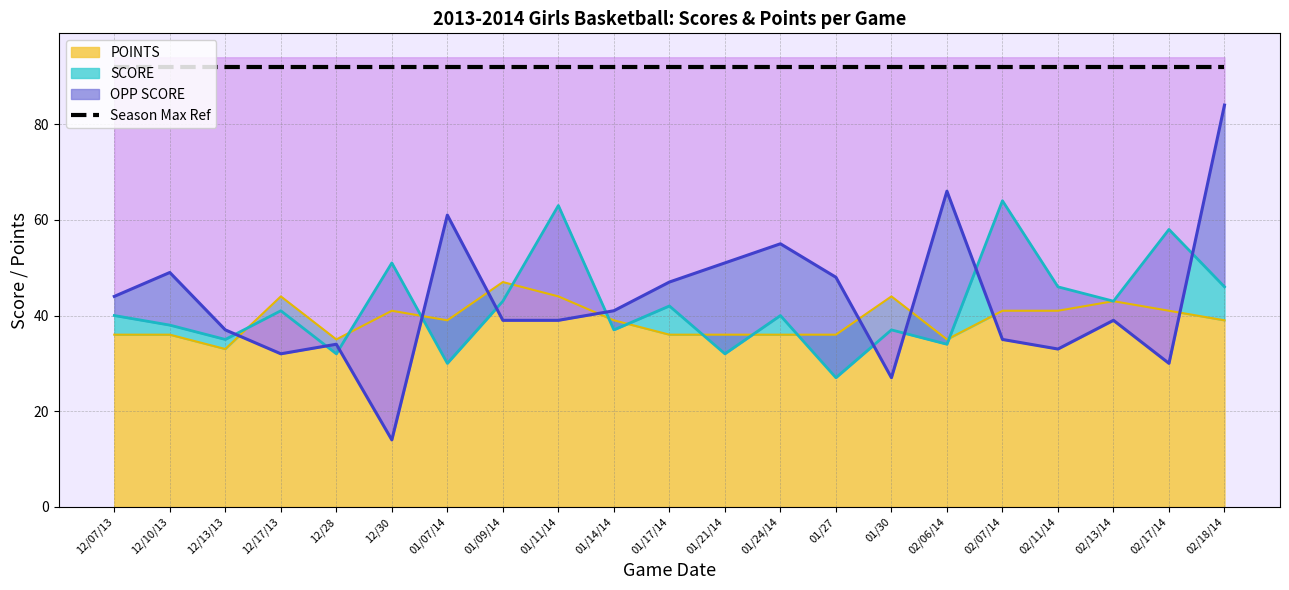

Reading left to right, what are all the values shown in this chart?

OPP SCORE: 12/07/13=44	12/10/13=49	12/13/13=37	12/17/13=32	12/28=34	12/30=14	01/07/14=61	01/09/14=39	01/11/14=39	01/14/14=41	01/17/14=47	01/21/14=51	01/24/14=55	01/27=48	01/30=27	02/06/14=66	02/07/14=35	02/11/14=33	02/13/14=39	02/17/14=30	02/18/14=84
SCORE: 12/07/13=40	12/10/13=38	12/13/13=35	12/17/13=41	12/28=32	12/30=51	01/07/14=30	01/09/14=43	01/11/14=63	01/14/14=37	01/17/14=42	01/21/14=32	01/24/14=40	01/27=27	01/30=37	02/06/14=34	02/07/14=64	02/11/14=46	02/13/14=43	02/17/14=58	02/18/14=46
POINTS: 12/07/13=36	12/10/13=36	12/13/13=33	12/17/13=44	12/28=35	12/30=41	01/07/14=39	01/09/14=47	01/11/14=44	01/14/14=39	01/17/14=36	01/21/14=36	01/24/14=36	01/27=36	01/30=44	02/06/14=35	02/07/14=41	02/11/14=41	02/13/14=43	02/17/14=41	02/18/14=39